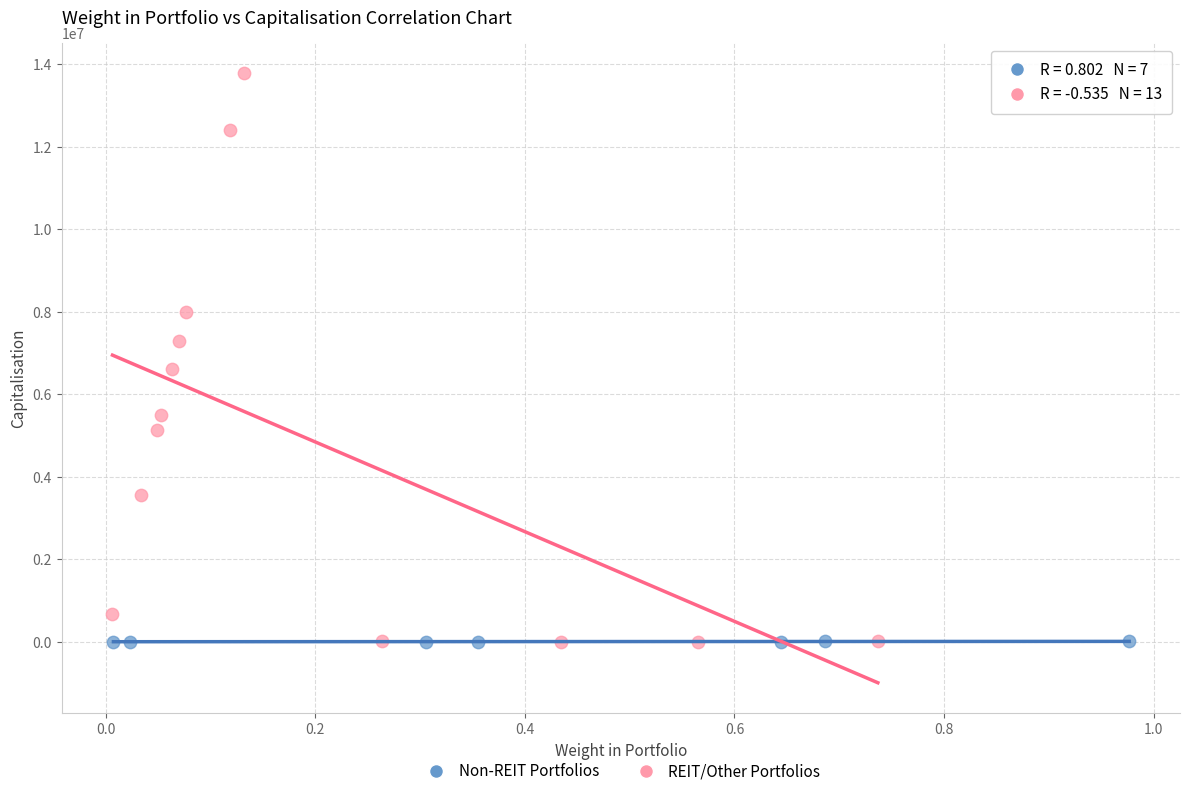

Which series has the largest Y range (max minus min)?

REIT/Other Portfolios